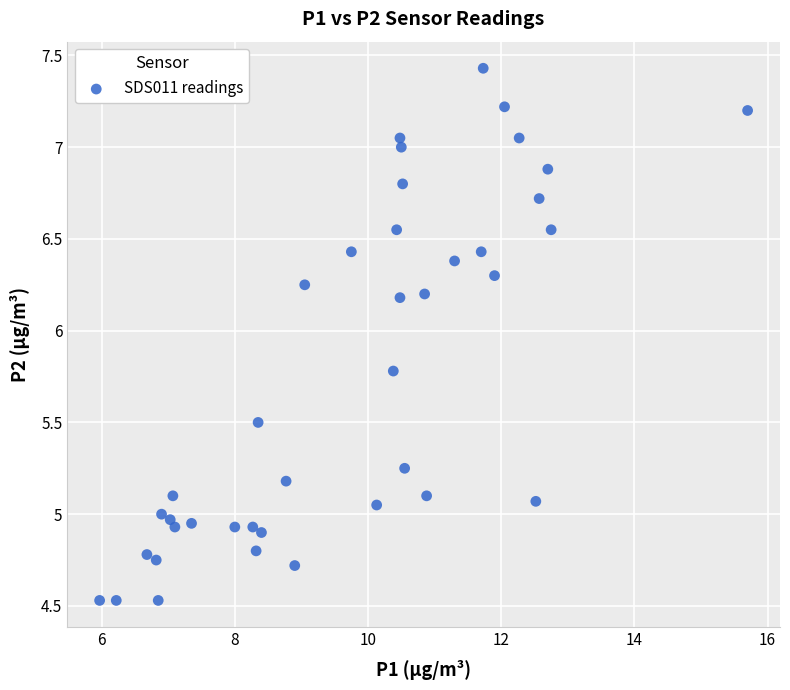

What is the range of Y values (max minus min)?

2.9